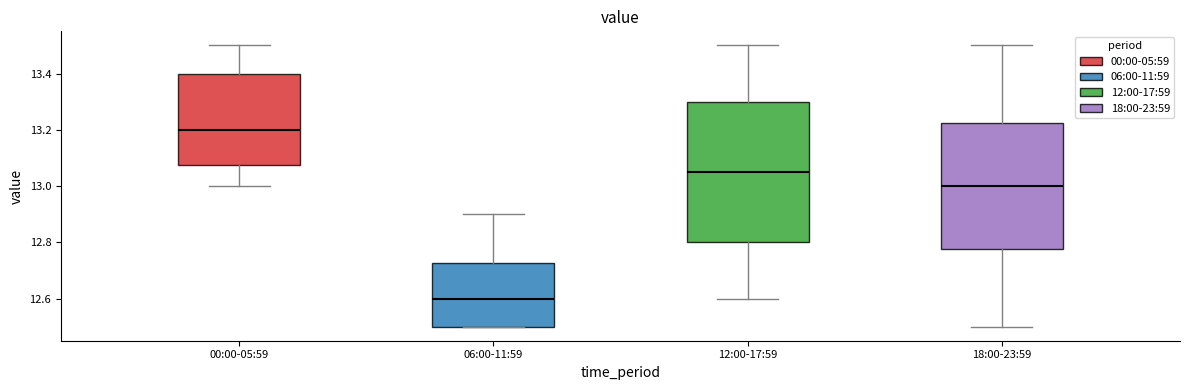

Which box is the tallest, from its lower edge to its upper edge?

12:00-17:59